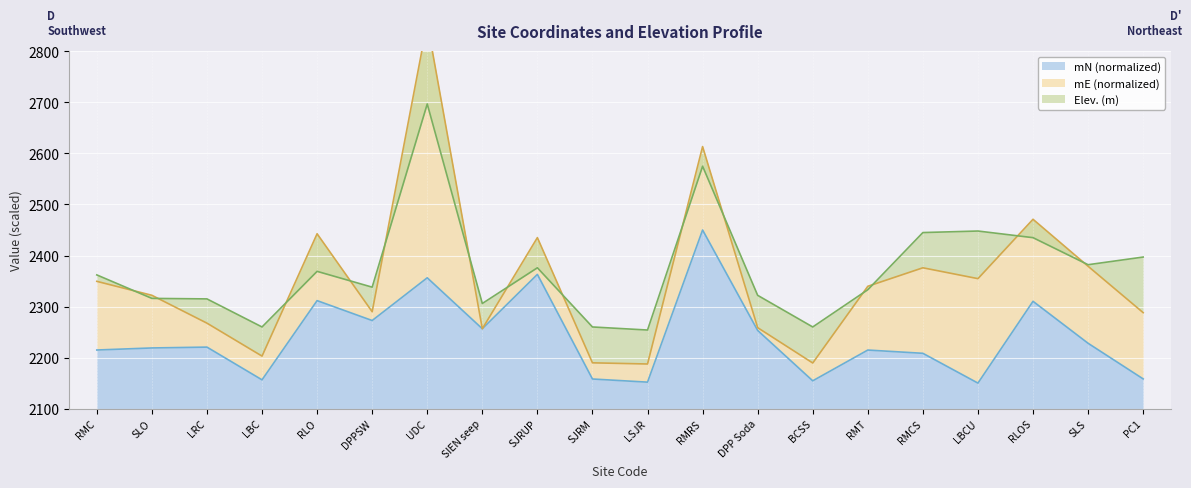

Is it true that Elev. (m) equals 3627.8 at RLO?

False